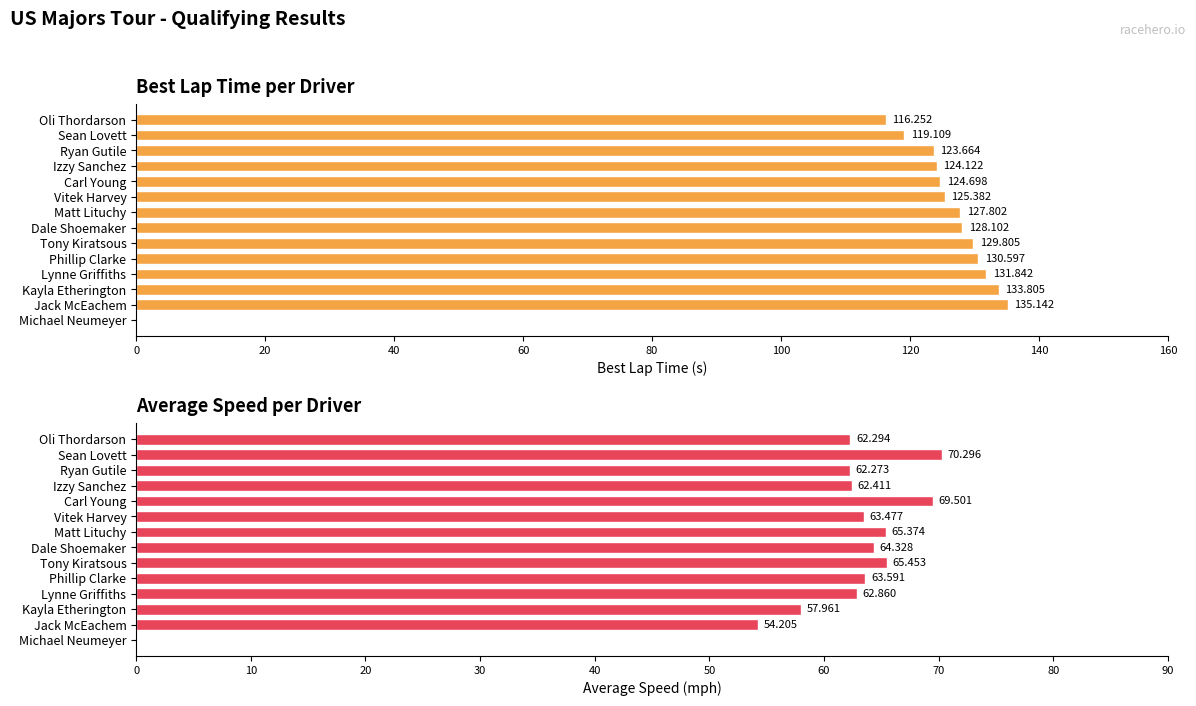

What is the difference between the Best Lap time values at Sean Lovett and Matt Lituchy?

8.7